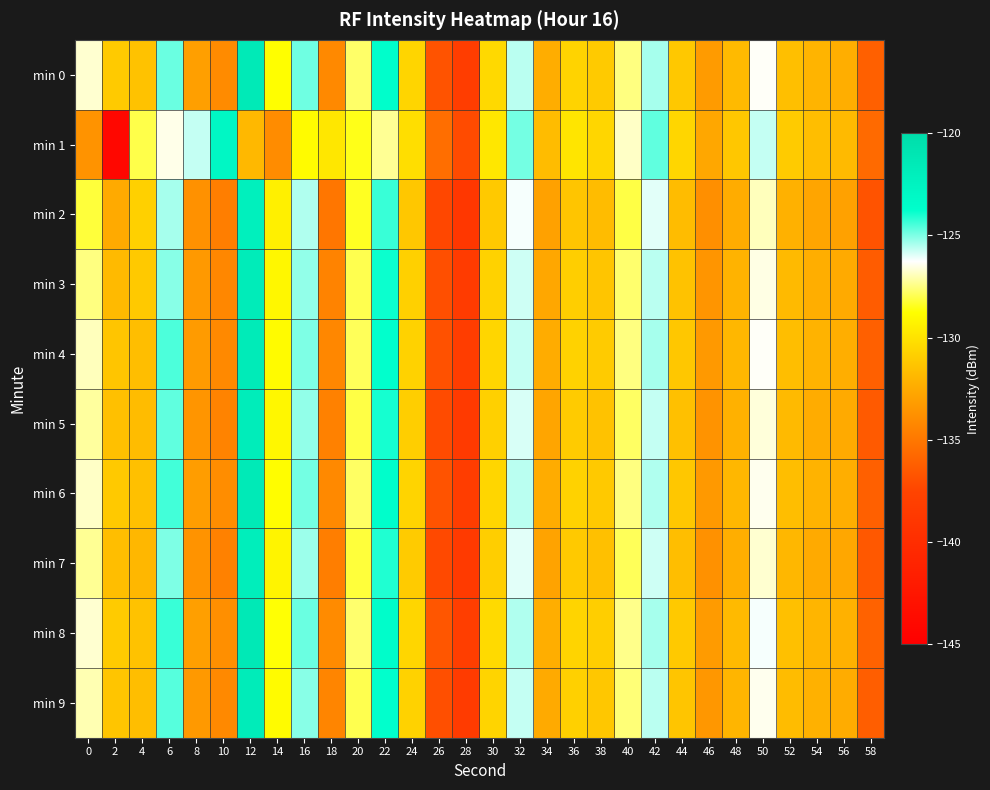

How many distinct data groups are displayed?

10